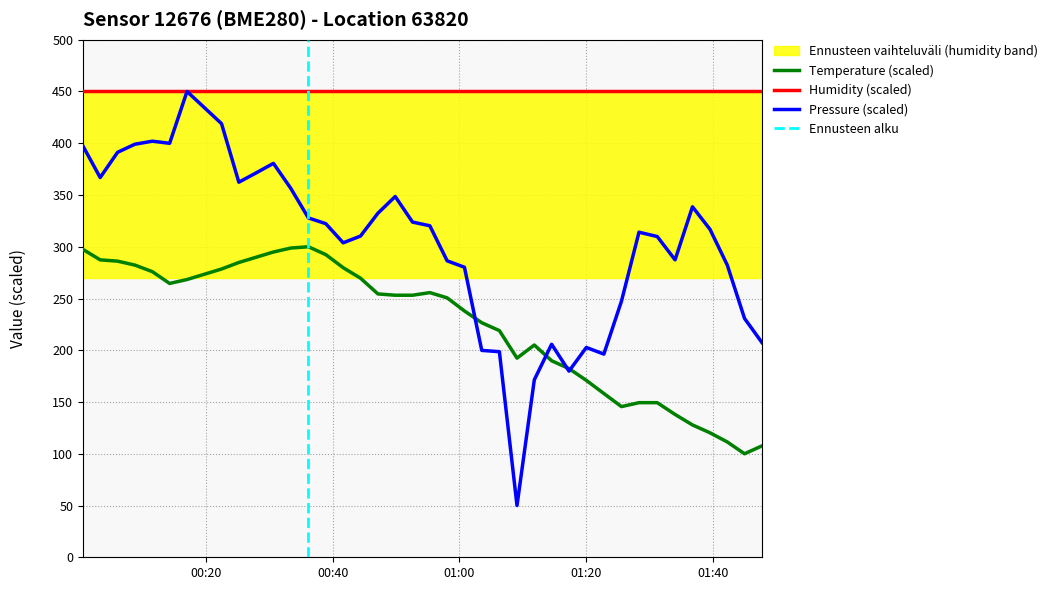

What is the greatest value displayed?

450.0